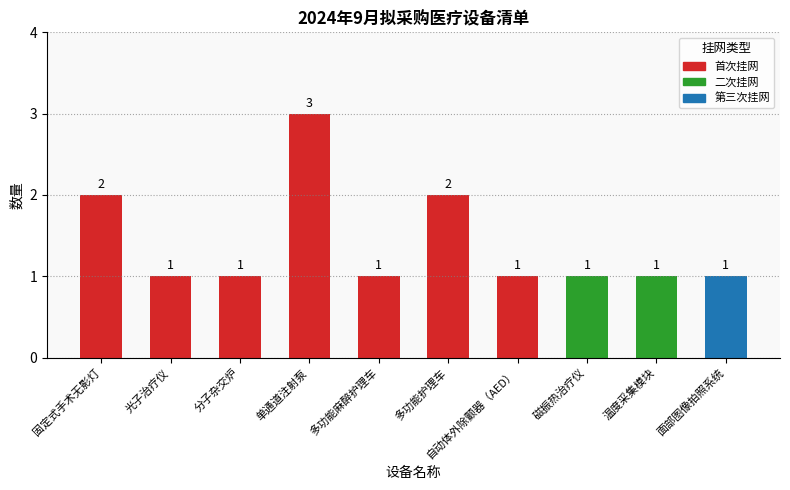

Does the chart contain stacked bars?

No